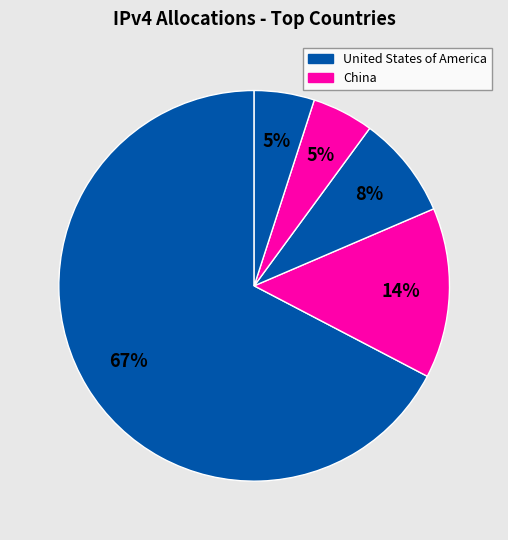

Count the number of slices in the pie.

5